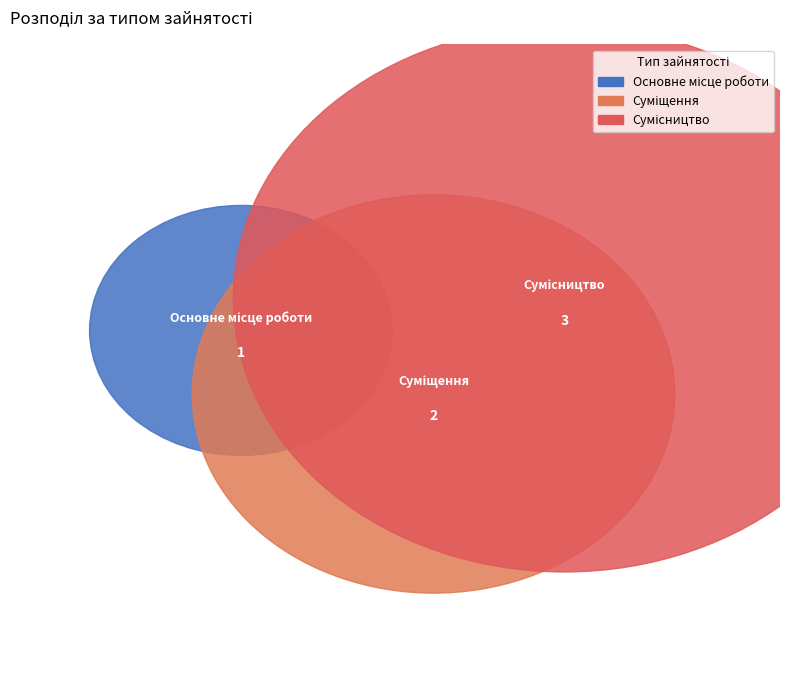

How many slices are in this pie chart?

3